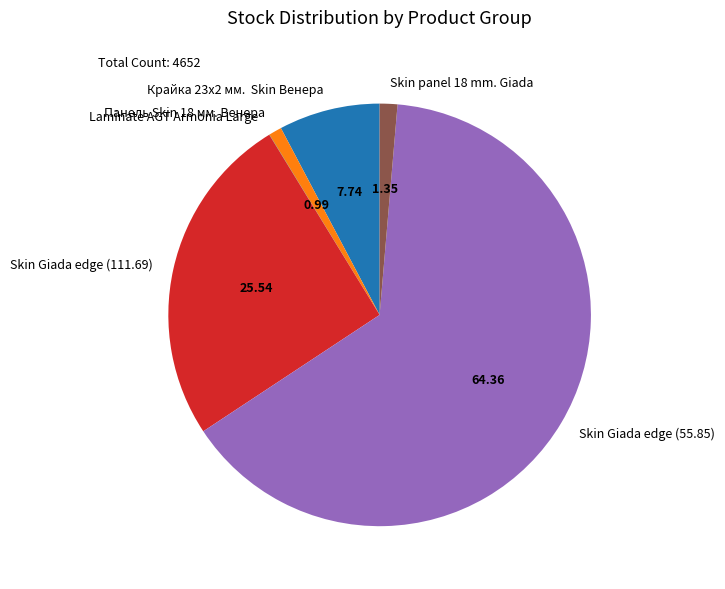

Which has a higher value, Skin Giada edge (111.69) or Панель Skin 18 мм. Венера?

Skin Giada edge (111.69)